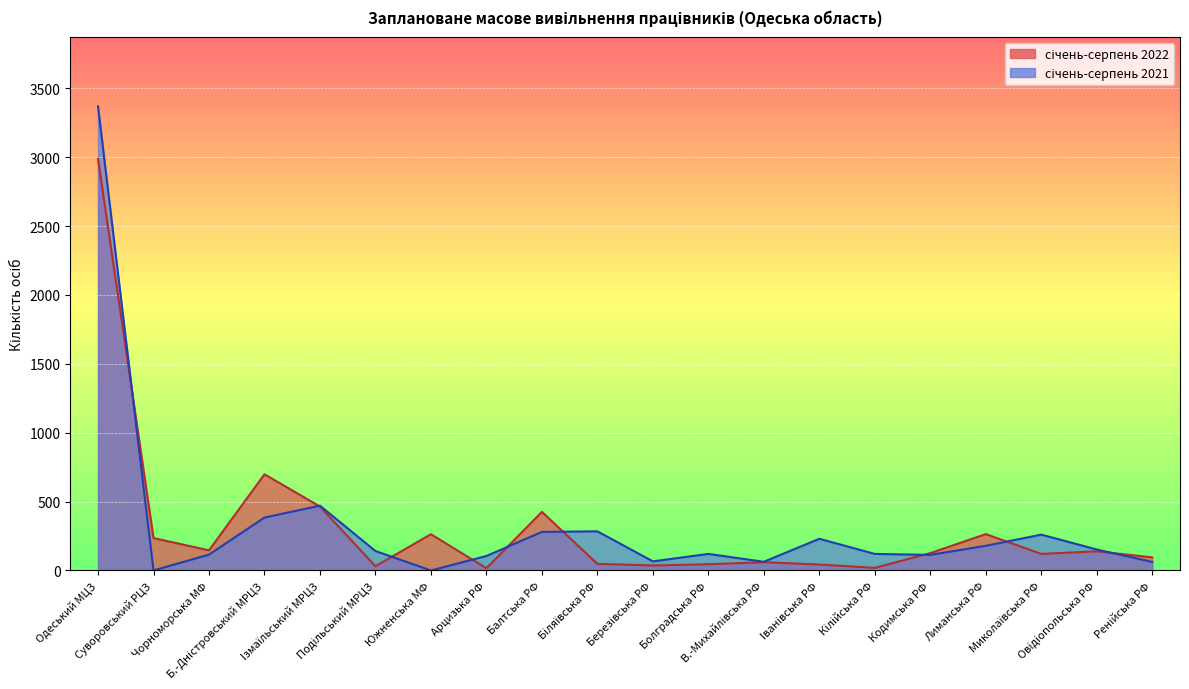

What is the difference between the highest and lowest values at Лиманська РФ?

85